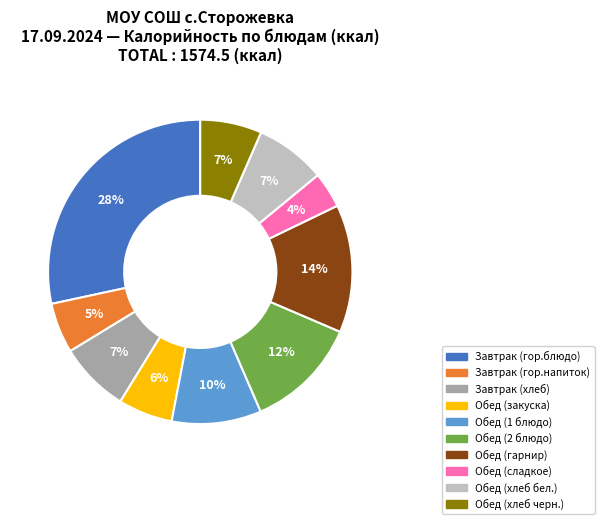

To the nearest percent, what portion does Обед (гарнир) represent?

14%